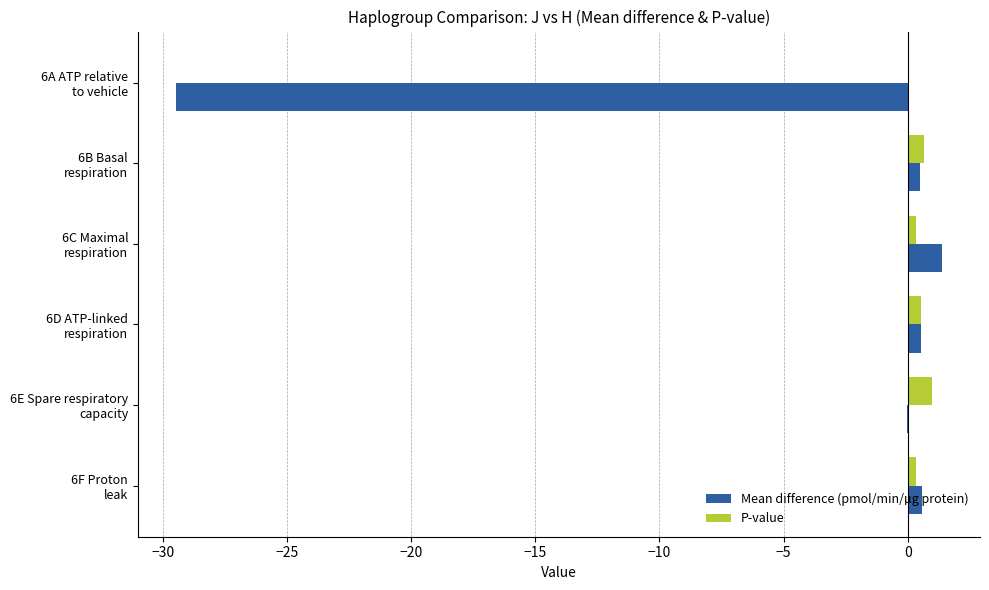

Which series has the largest total across all categories?

P-value